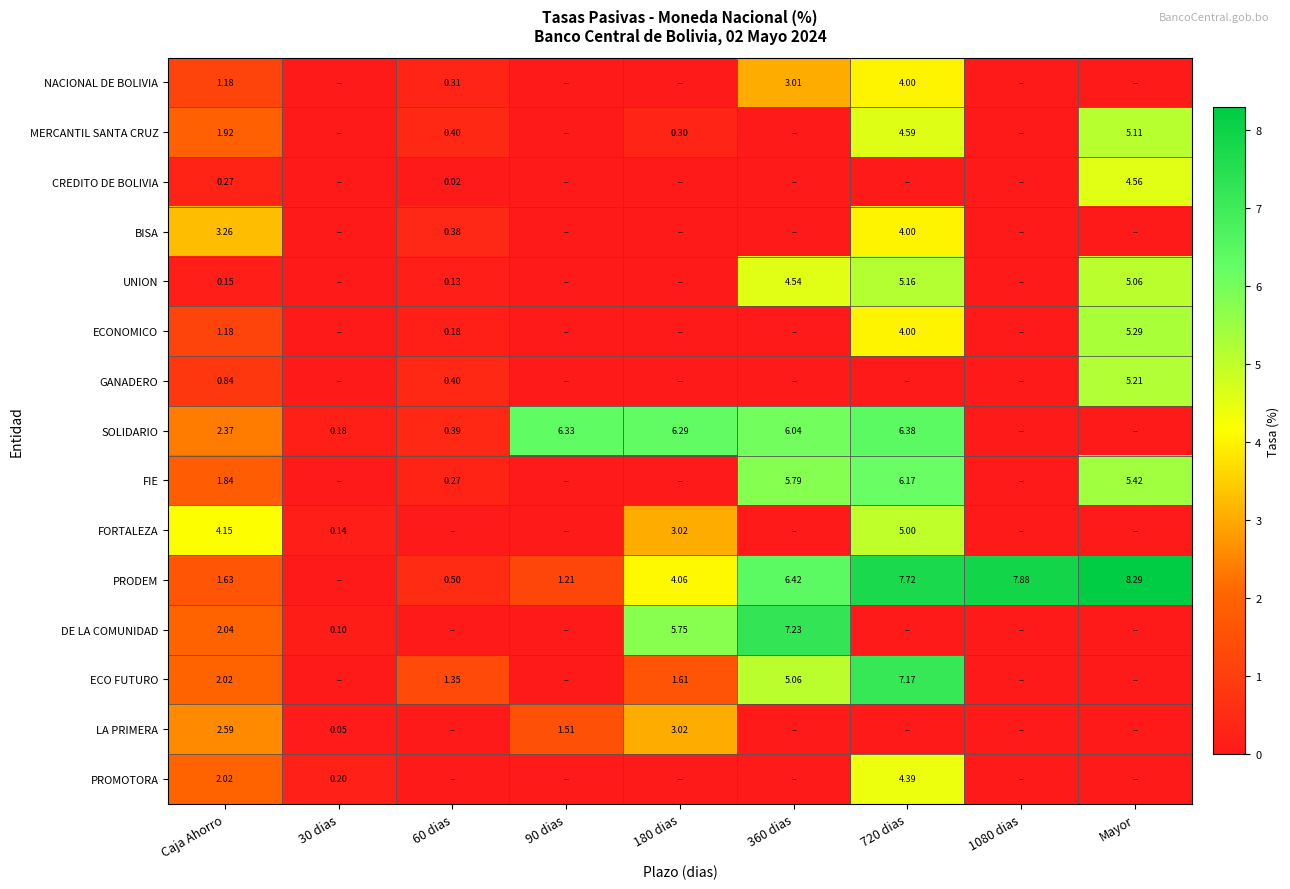

At which label is PROMOTORA closest to 2?

Caja Ahorro